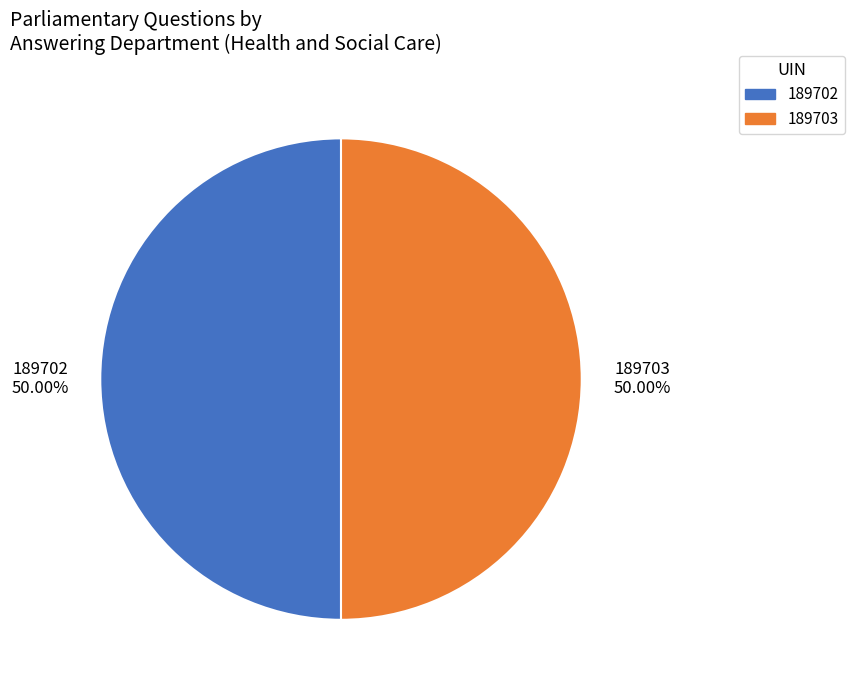

Approximately how many times larger is the value at 189702 compared to 189703?

1.0